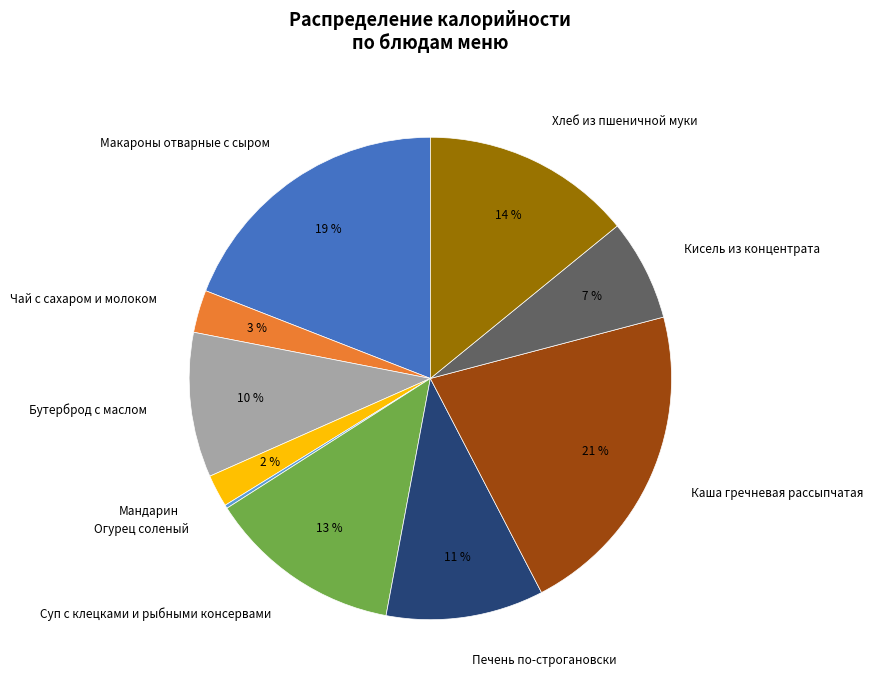

Which slice is the largest?

Каша гречневая рассыпчатая